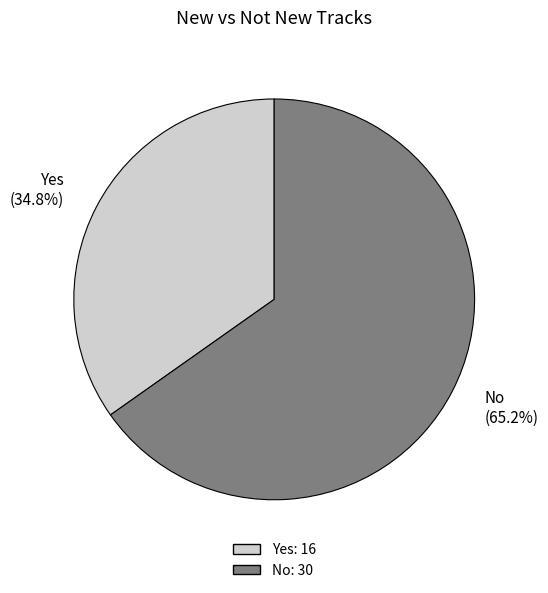

Is it true that No is 65% of the pie?

True